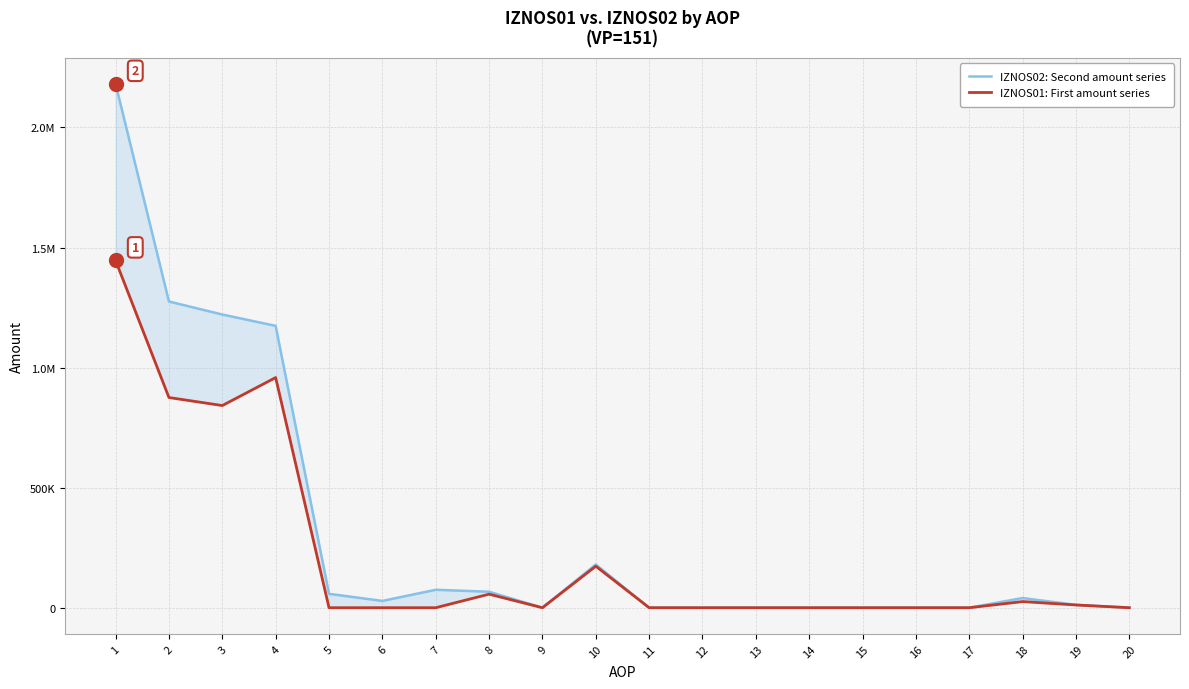

Between 13 and 3, which is larger?

3